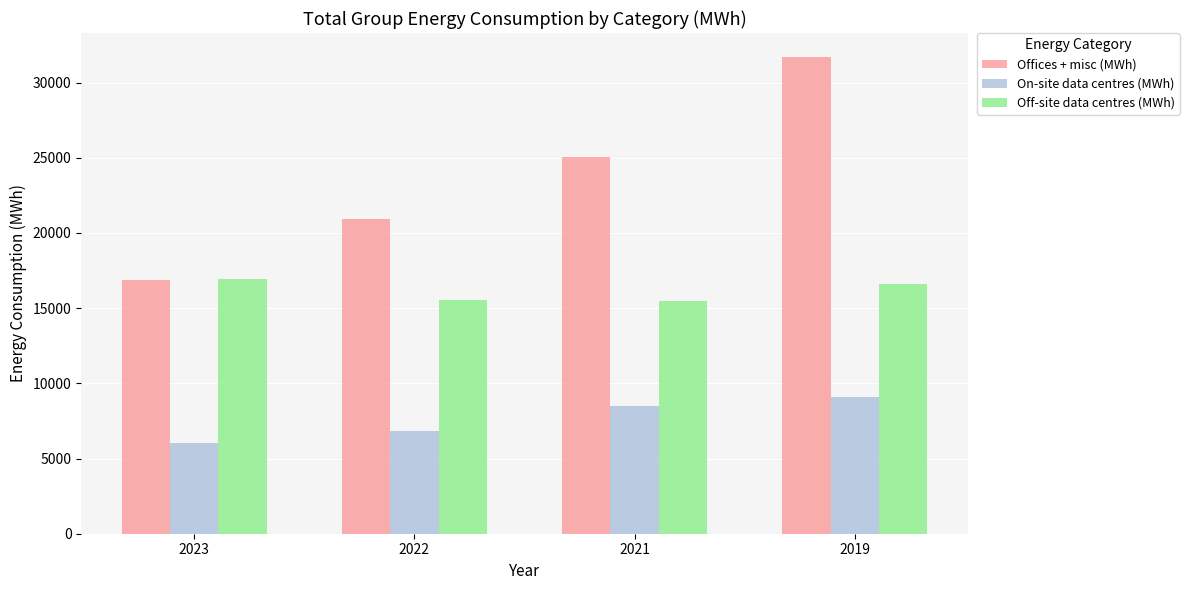

Is the value of Off-site data centres (MWh) at 2022 greater than the value of Offices + misc (MWh) at 2023?

No